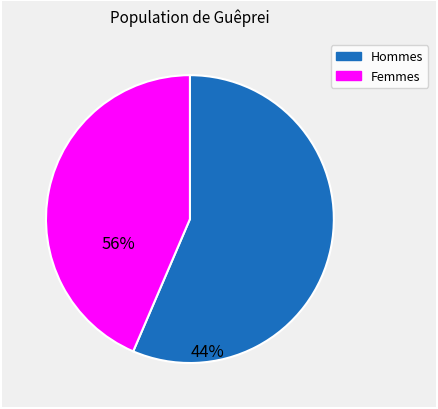

Does any single category account for the majority?

Yes